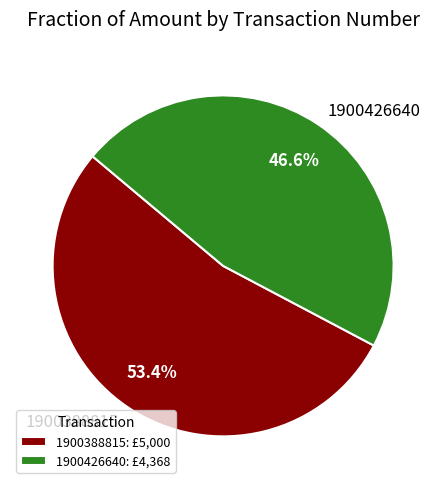

True or false: 1900388815 accounts for 45% of the total.

False